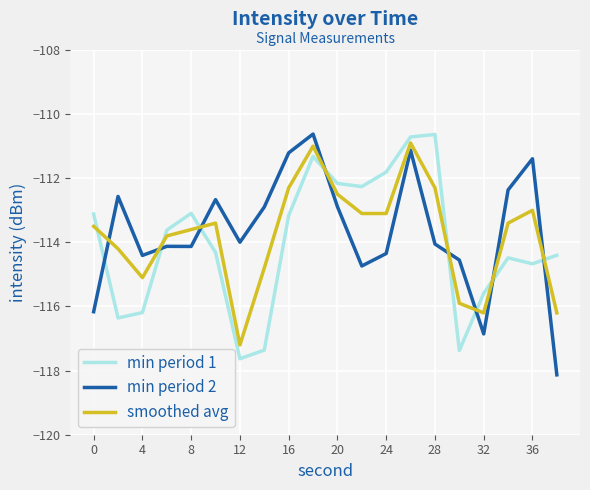

What is the greatest value displayed?

-110.6